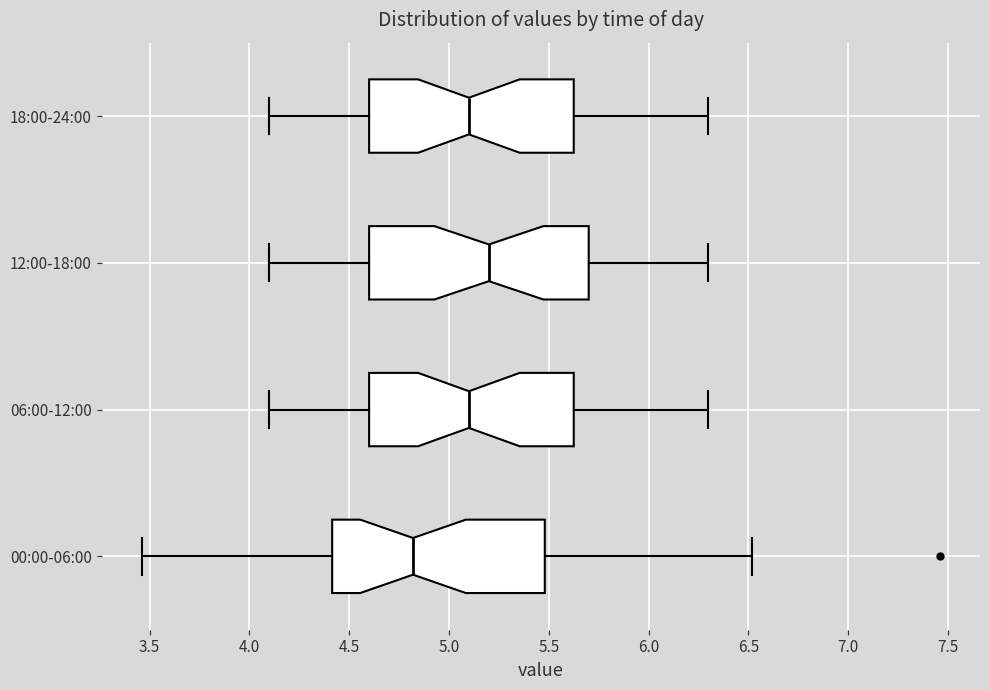

Where does the median line of the box for 06:00-12:00 sit on the x-axis? The values are not printed on the chart, so give them approximately, as read against the axis.

5.10